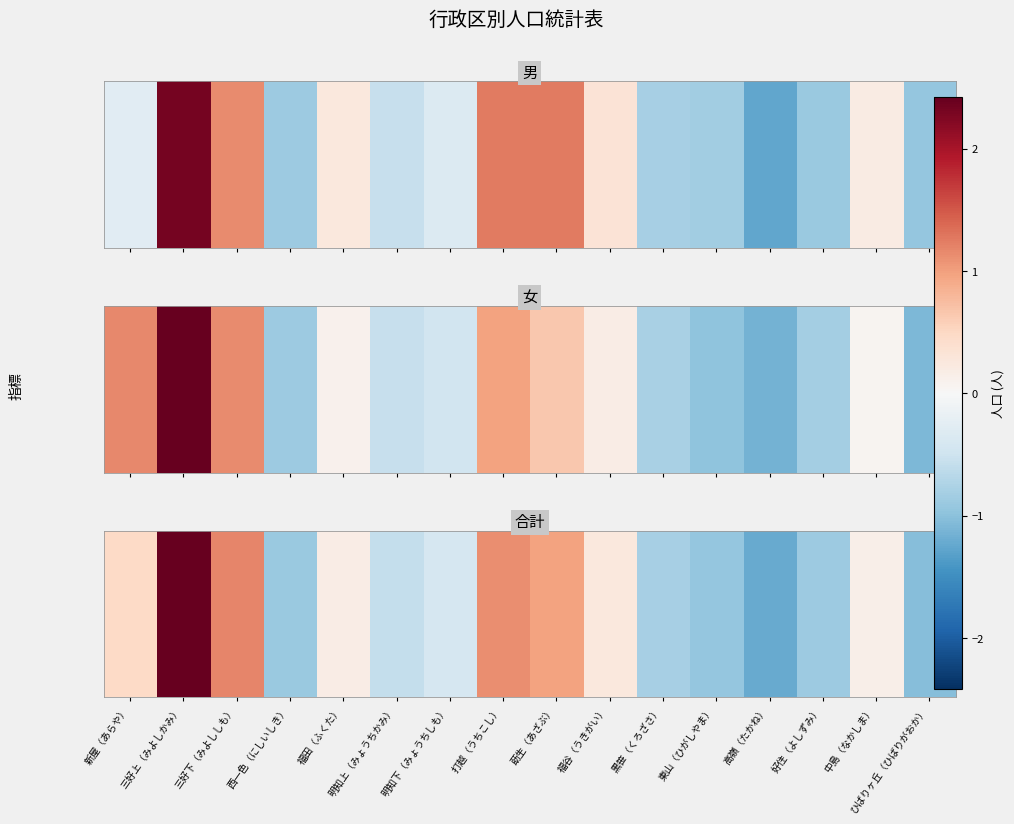

Read the value at 高嶺（たかね）.

-1.2